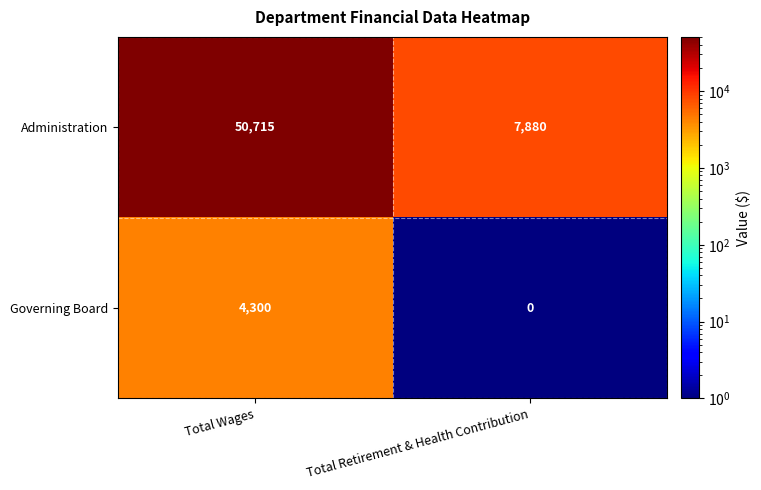

What is the total value across all series at Total Wages?

55015